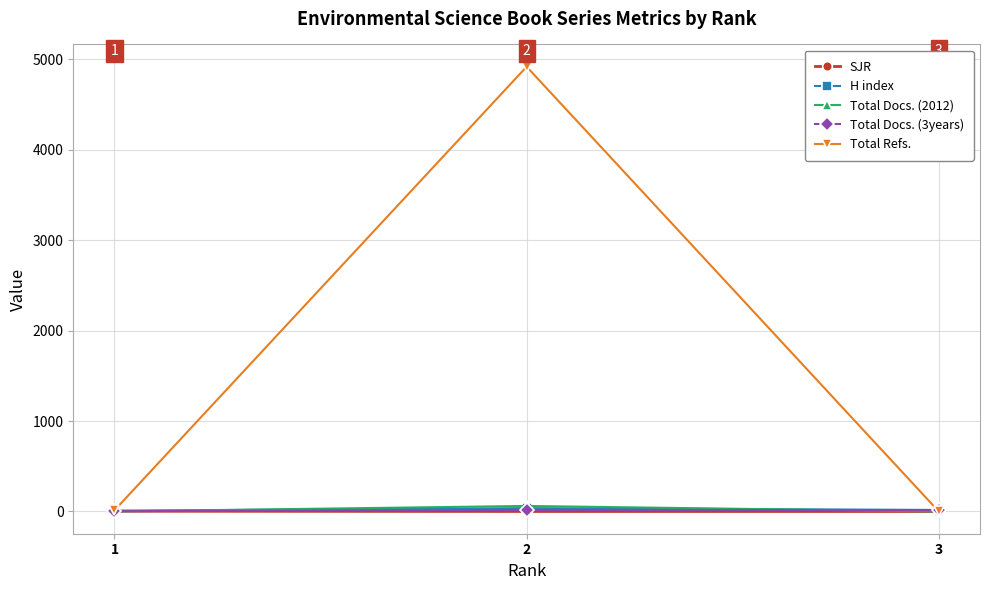

What is the sum of the H index values at 1 and 3?

25.0